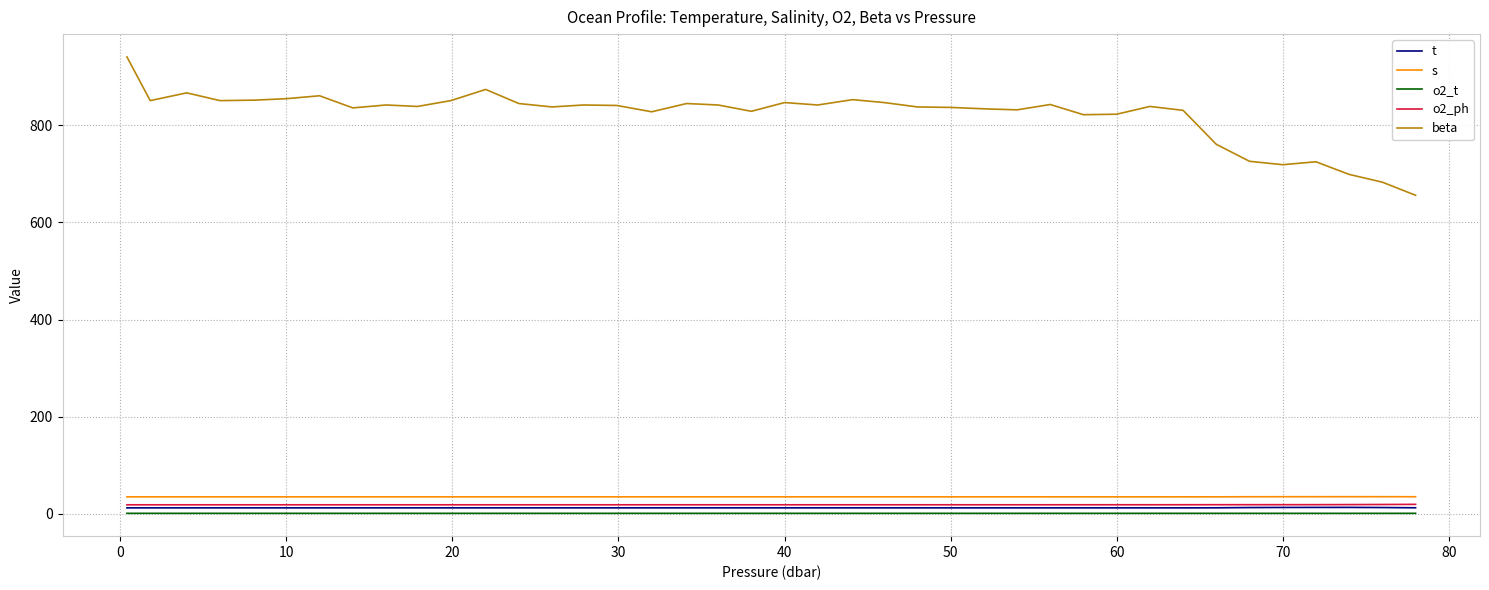

Which series has the largest total across all categories?

beta